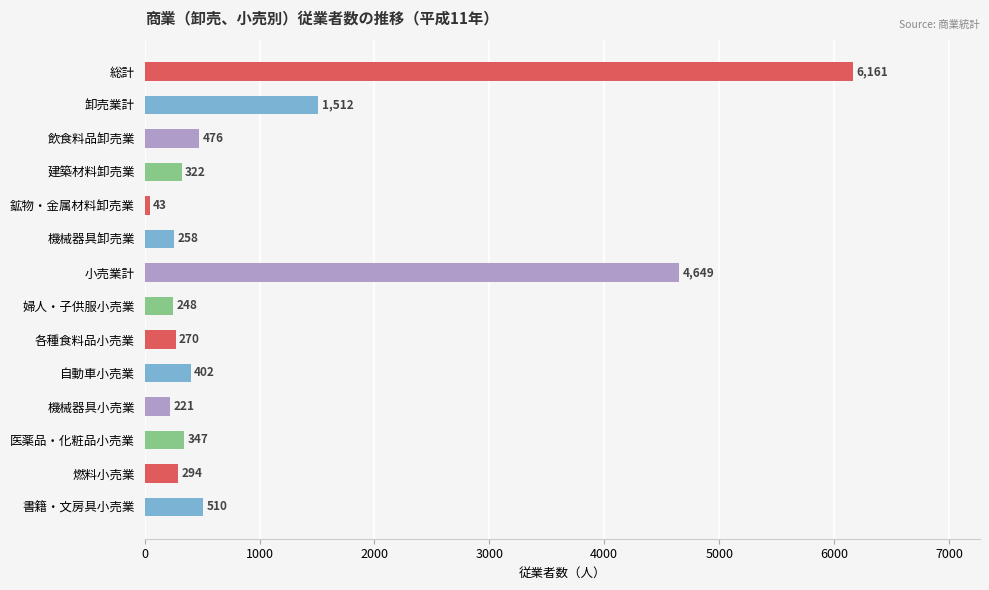

What is the label of the 12th bar from the top?

医薬品・化粧品小売業